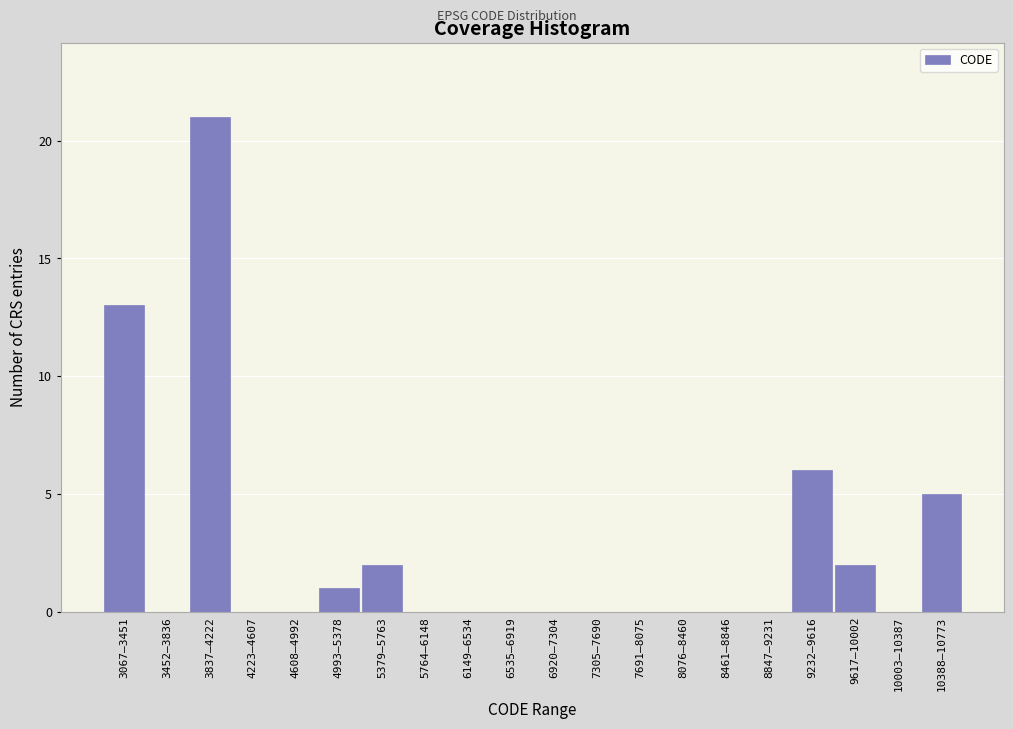

Reading right to left, transcribe all the data shown in this chart.

10388–10773=5	10003–10387=0	9617–10002=2	9232–9616=6	8847–9231=0	8461–8846=0	8076–8460=0	7691–8075=0	7305–7690=0	6920–7304=0	6535–6919=0	6149–6534=0	5764–6148=0	5379–5763=2	4993–5378=1	4608–4992=0	4223–4607=0	3837–4222=21	3452–3836=0	3067–3451=13